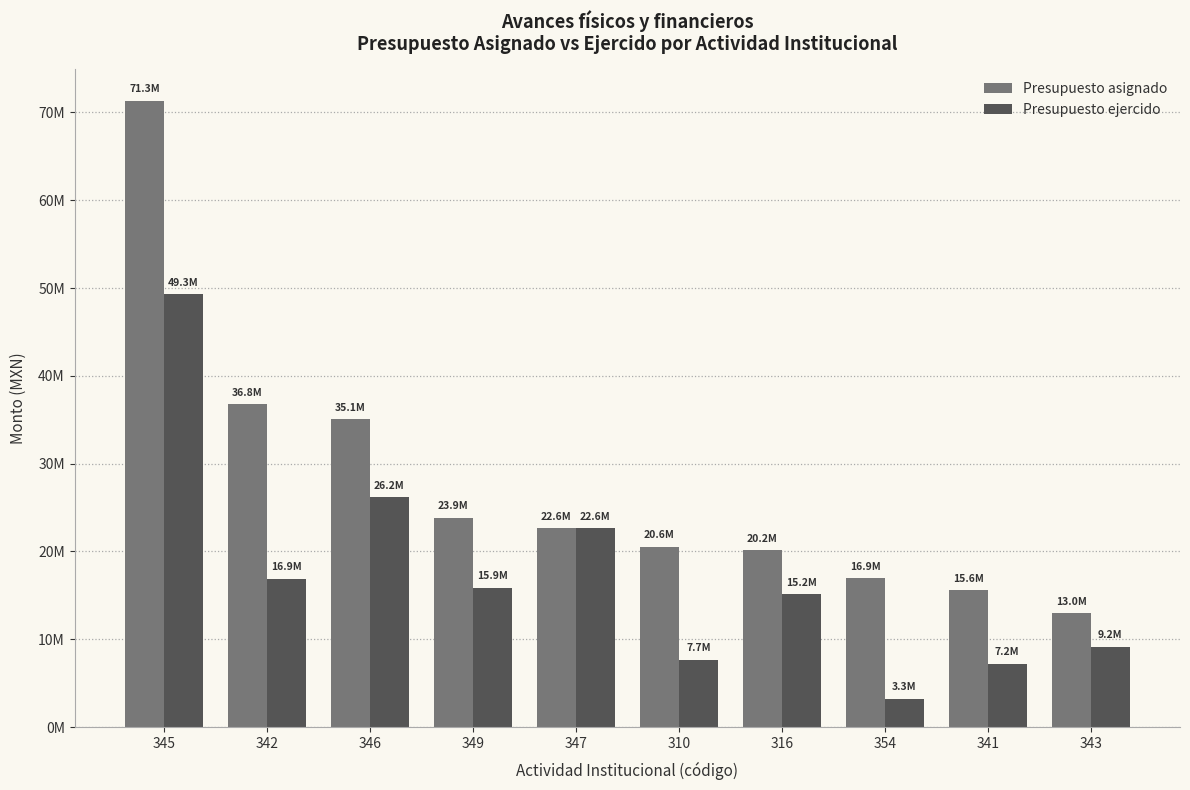

Rank the categories by Presupuesto asignado value from lowest to highest.

343, 341, 354, 316, 310, 347, 349, 346, 342, 345